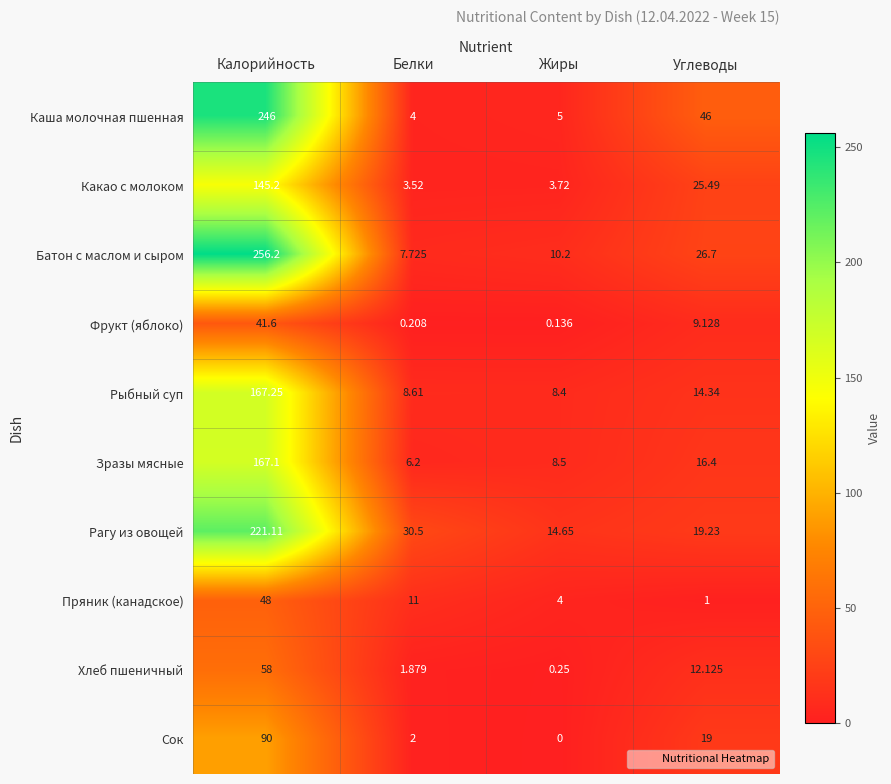

How many categories are shown in the chart?

4